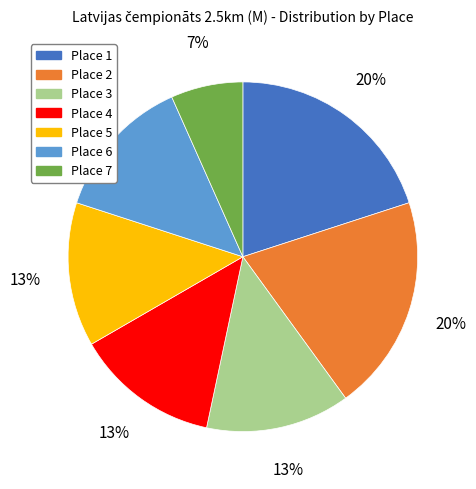

To the nearest percent, what portion does Place 5 represent?

13%